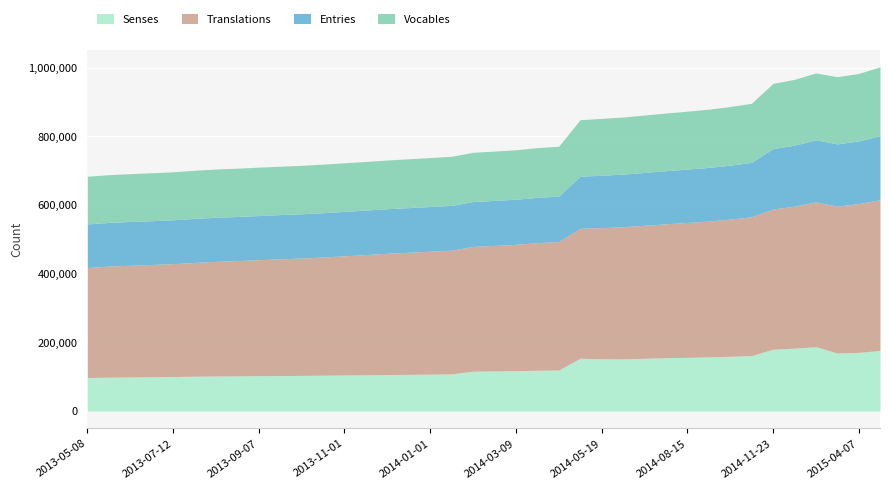

What is the greatest value displayed?

439080